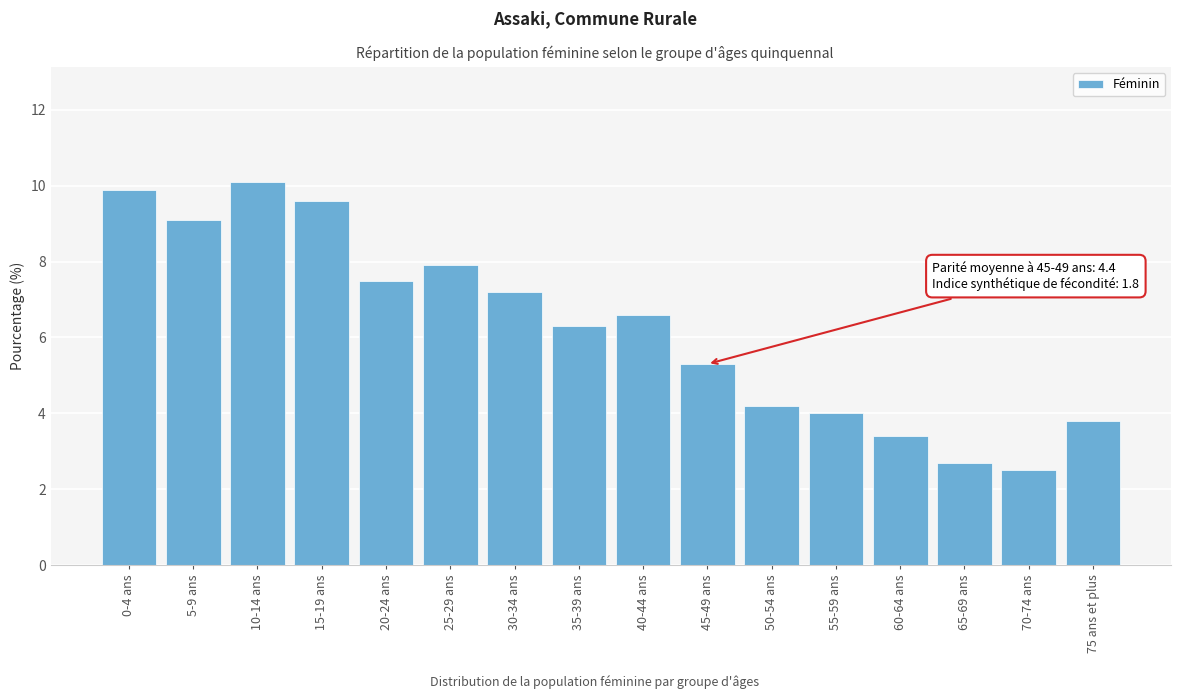

Reading left to right, transcribe all the data shown in this chart.

0-4 ans=9.9	5-9 ans=9.1	10-14 ans=10.1	15-19 ans=9.6	20-24 ans=7.5	25-29 ans=7.9	30-34 ans=7.2	35-39 ans=6.3	40-44 ans=6.6	45-49 ans=5.3	50-54 ans=4.2	55-59 ans=4.0	60-64 ans=3.4	65-69 ans=2.7	70-74 ans=2.5	75 ans et plus=3.8